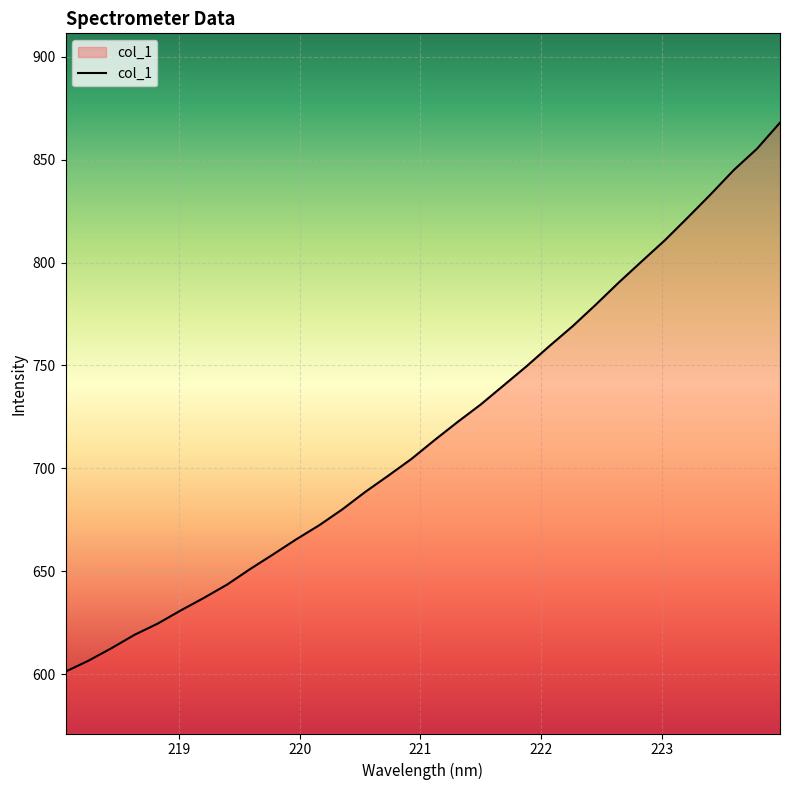

Does the chart have visible grid lines?

Yes